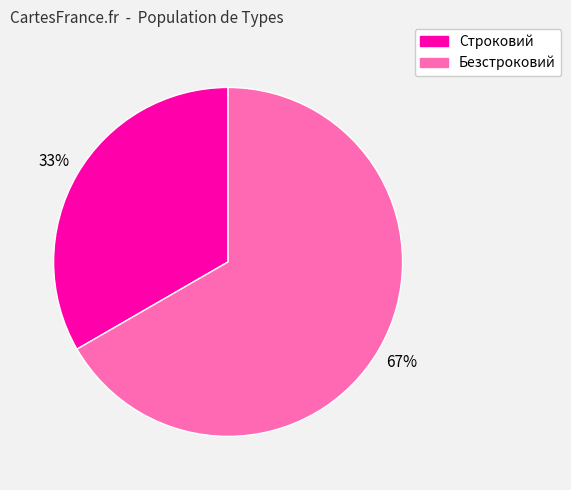

How many slices are in this pie chart?

2